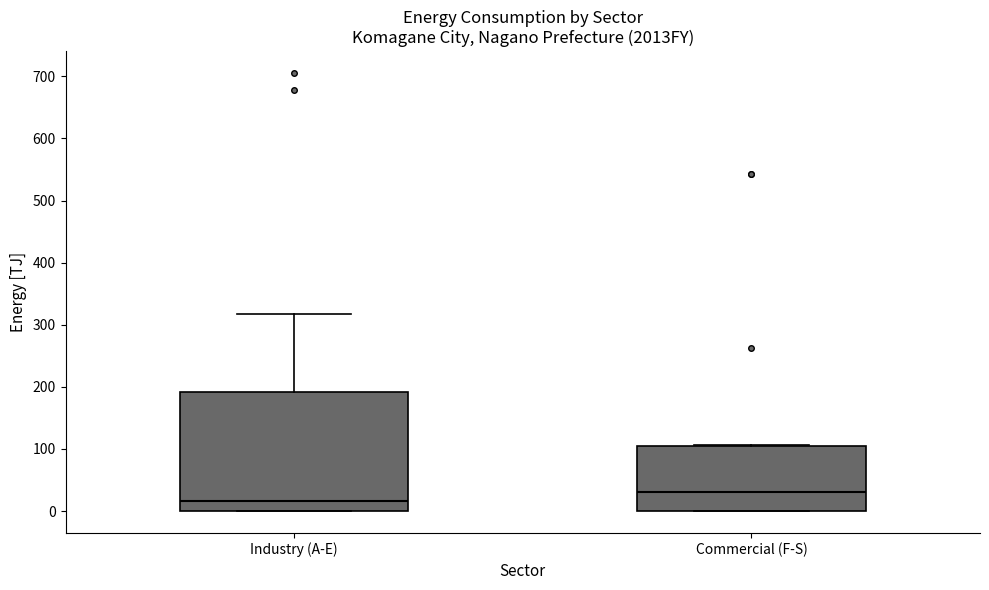

Which box is the tallest, from its lower edge to its upper edge?

Industry (A-E)